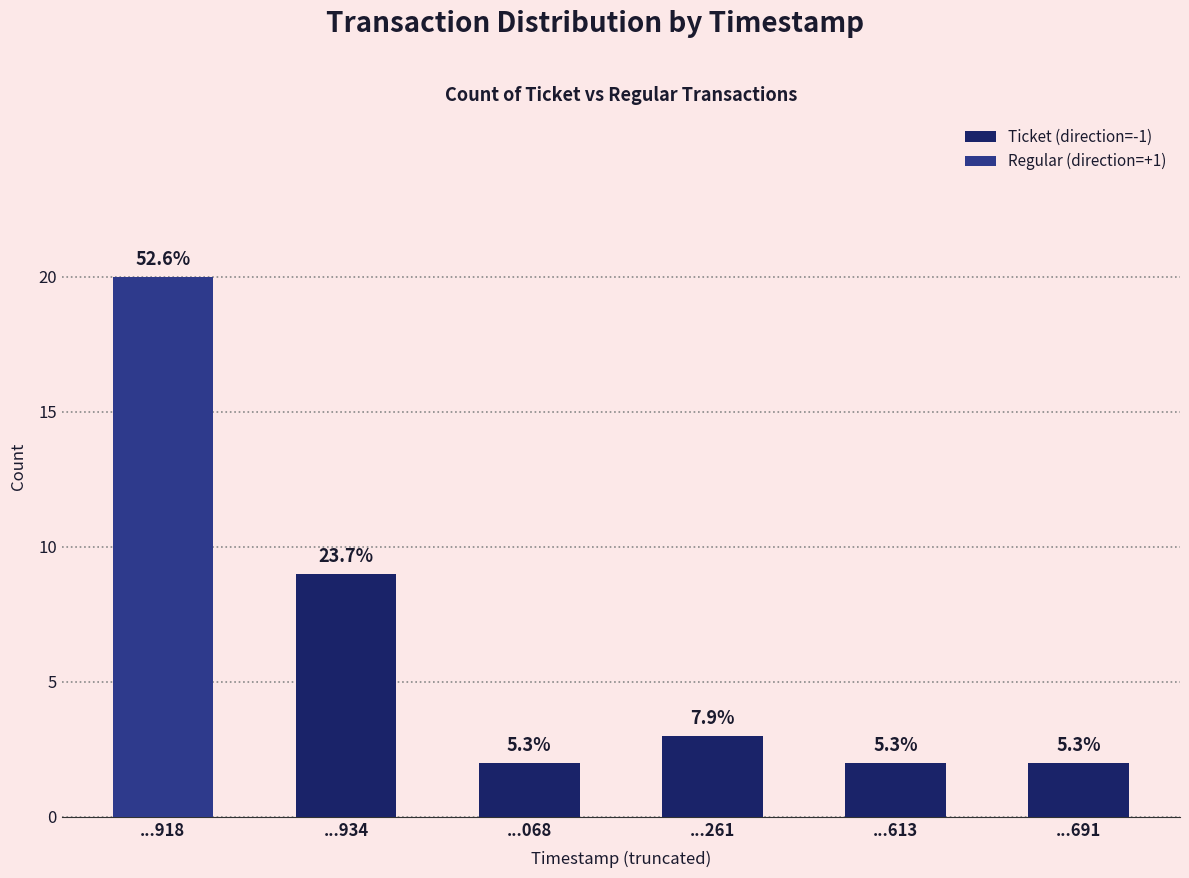

Are the bars horizontal?

No